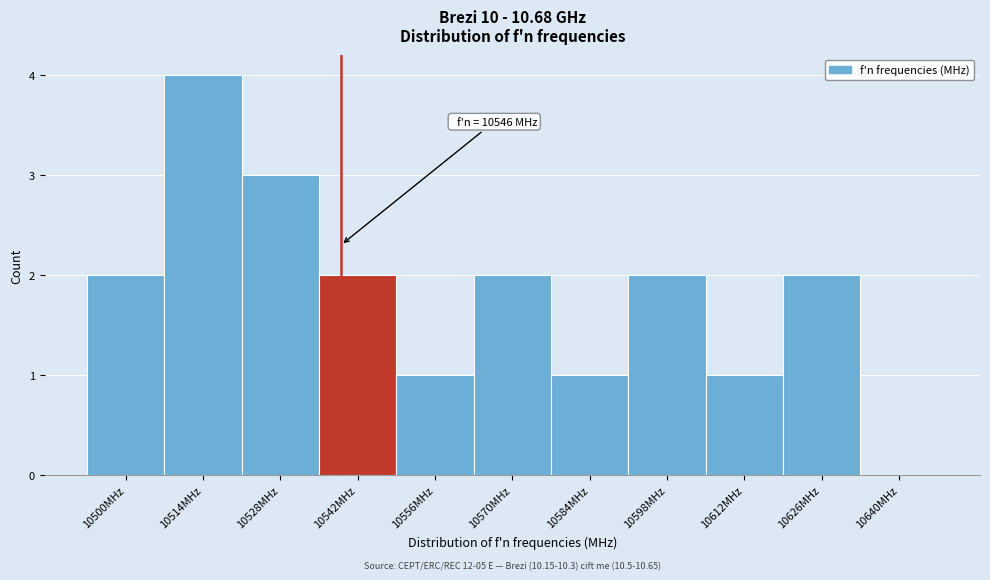

Reading right to left, extract all data points from this chart.

10640MHz=0	10626MHz=2	10612MHz=1	10598MHz=2	10584MHz=1	10570MHz=2	10556MHz=1	10542MHz=2	10528MHz=3	10514MHz=4	10500MHz=2